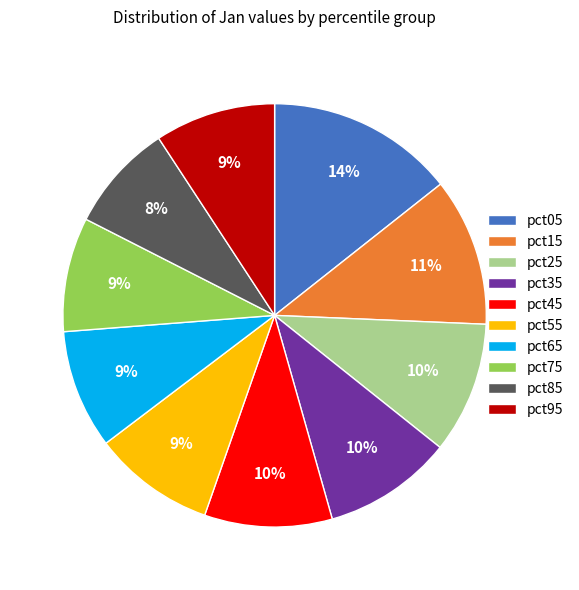

Does pct25 represent more than half of the total?

No